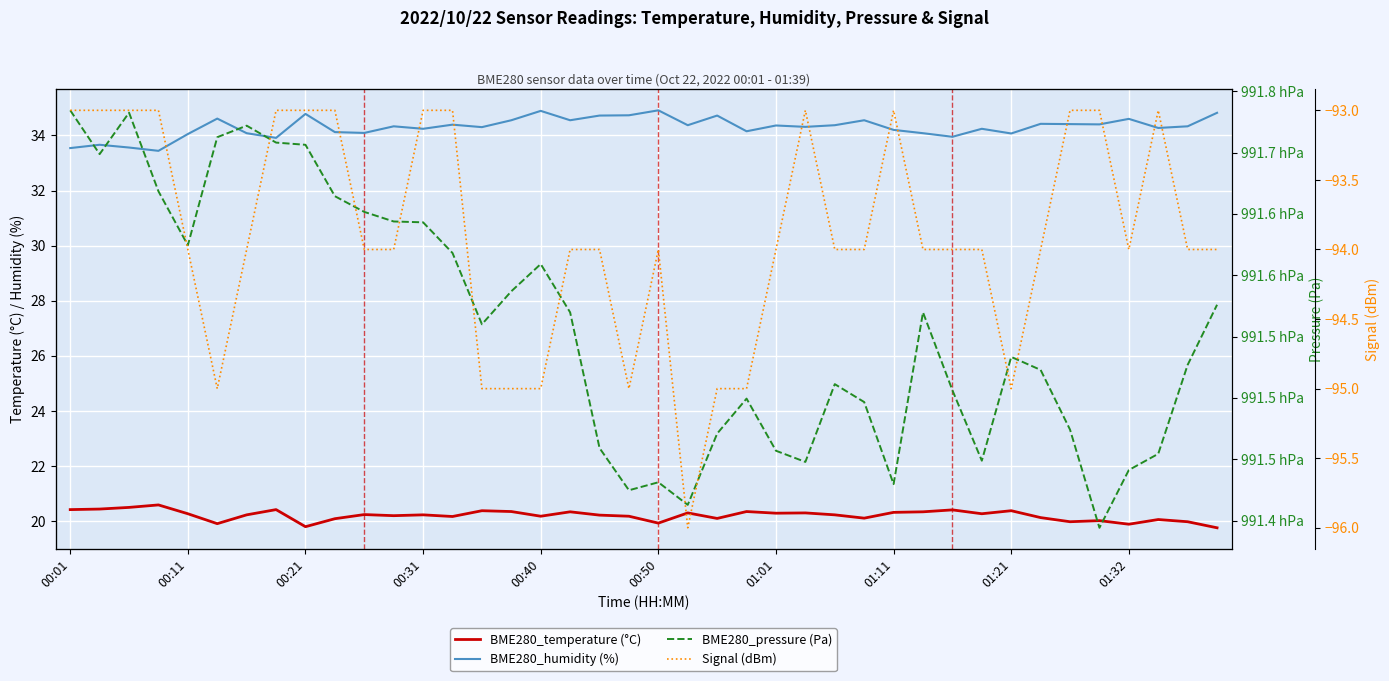

True or false: BME280_temperature (°C) and BME280_pressure (Pa) intersect in this chart.

False